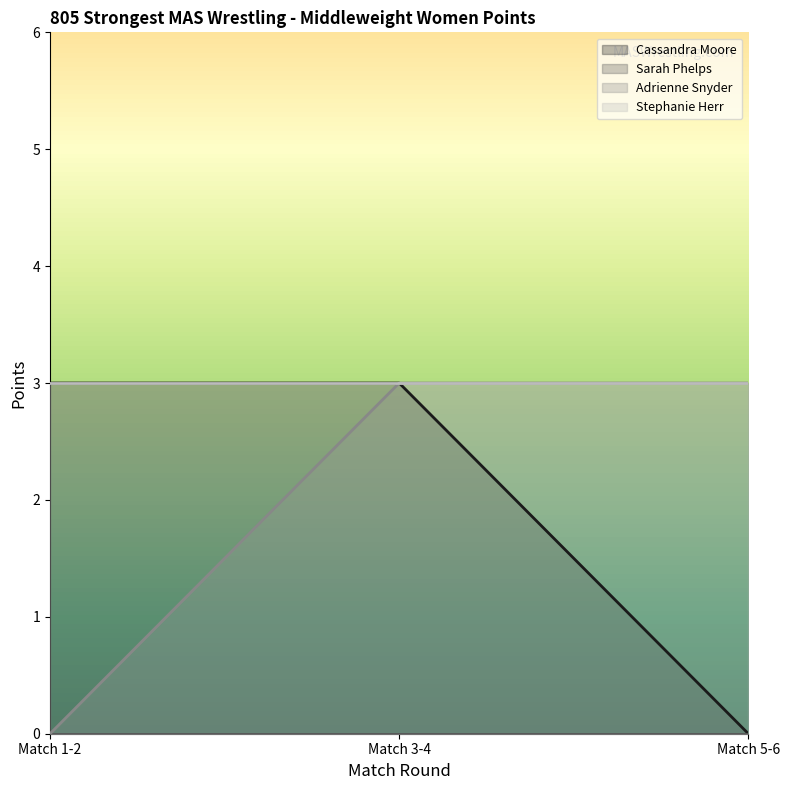

Reading right to left, extract all data points from this chart.

Cassandra Moore: Match 5-6=0	Match 3-4=3	Match 1-2=3
Adrienne Snyder: Match 5-6=3	Match 3-4=3	Match 1-2=0